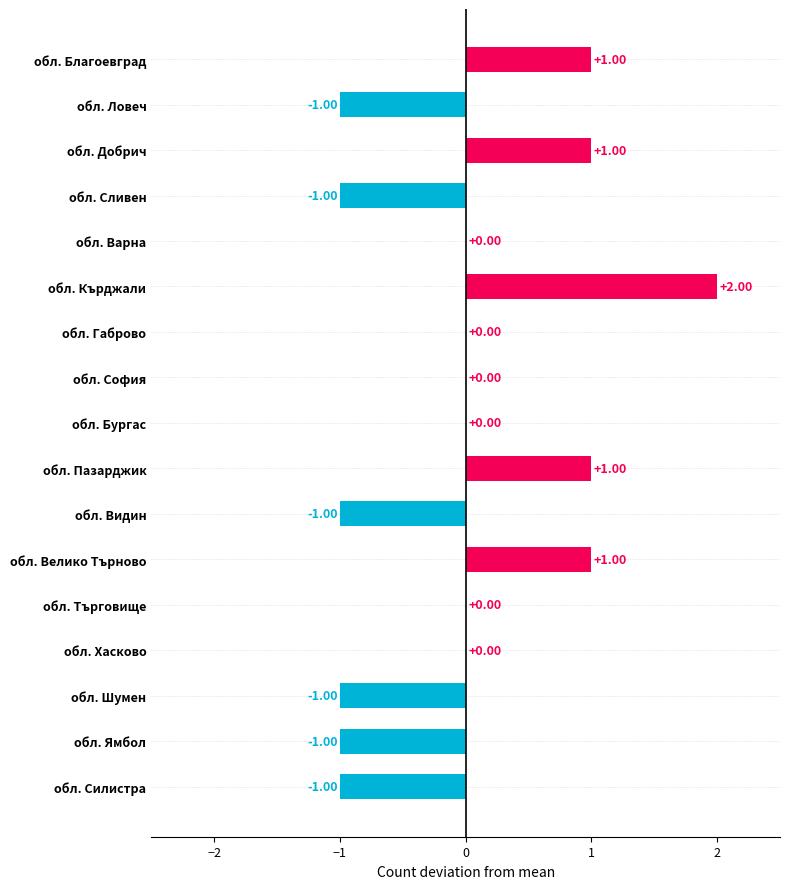

What is the approximate value at обл. Благоевград?

1